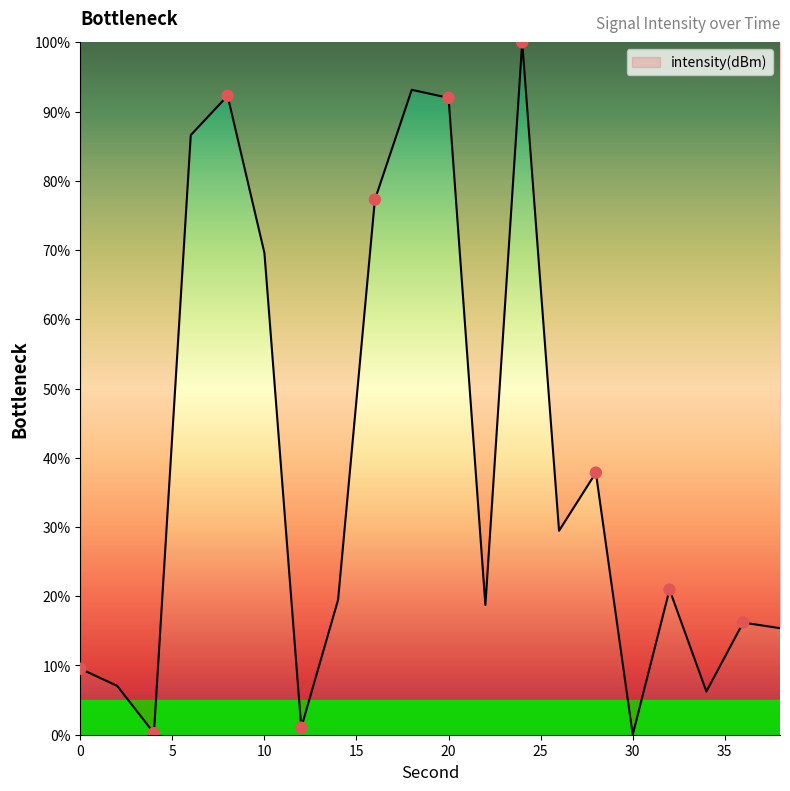

What is the maximum value shown in the chart?

100.0